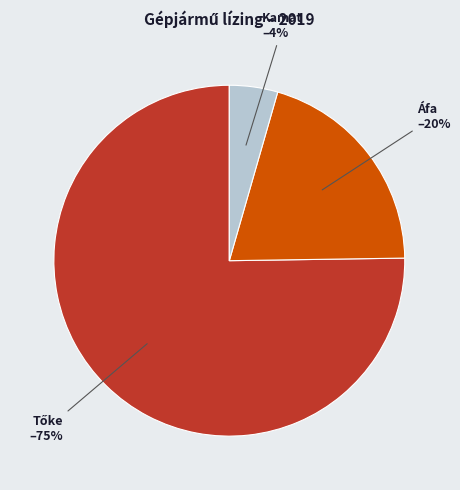

How many slices are in this pie chart?

3